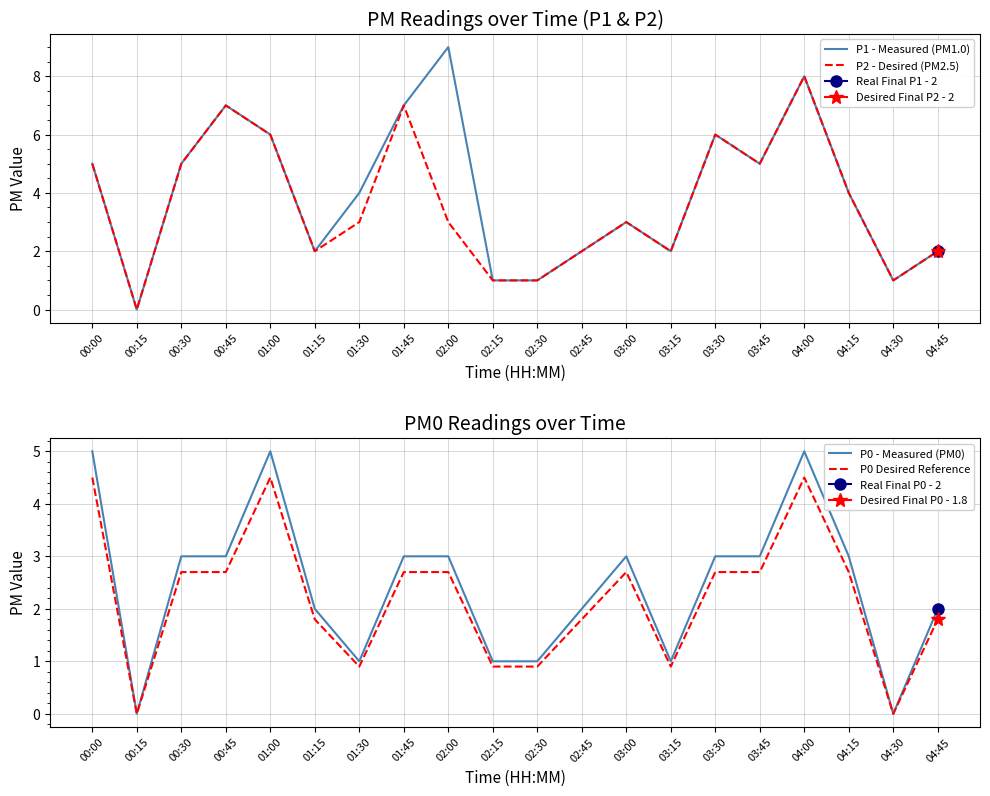

Where is P0 - Measured (PM0) nearest to the value 2?

01:15